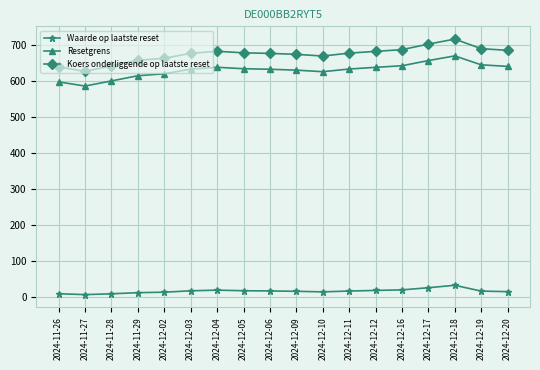

The value of Waarde op laatste reset at 2024-11-27 is 7.5. True or false?

True